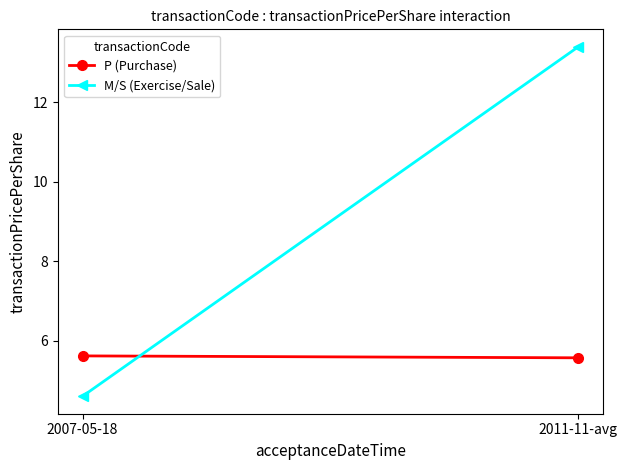

Reading left to right, transcribe all the data shown in this chart.

P (Purchase): 2007-05-18=5.6	2011-11-avg=5.6
M/S (Exercise/Sale): 2007-05-18=4.6	2011-11-avg=13.4